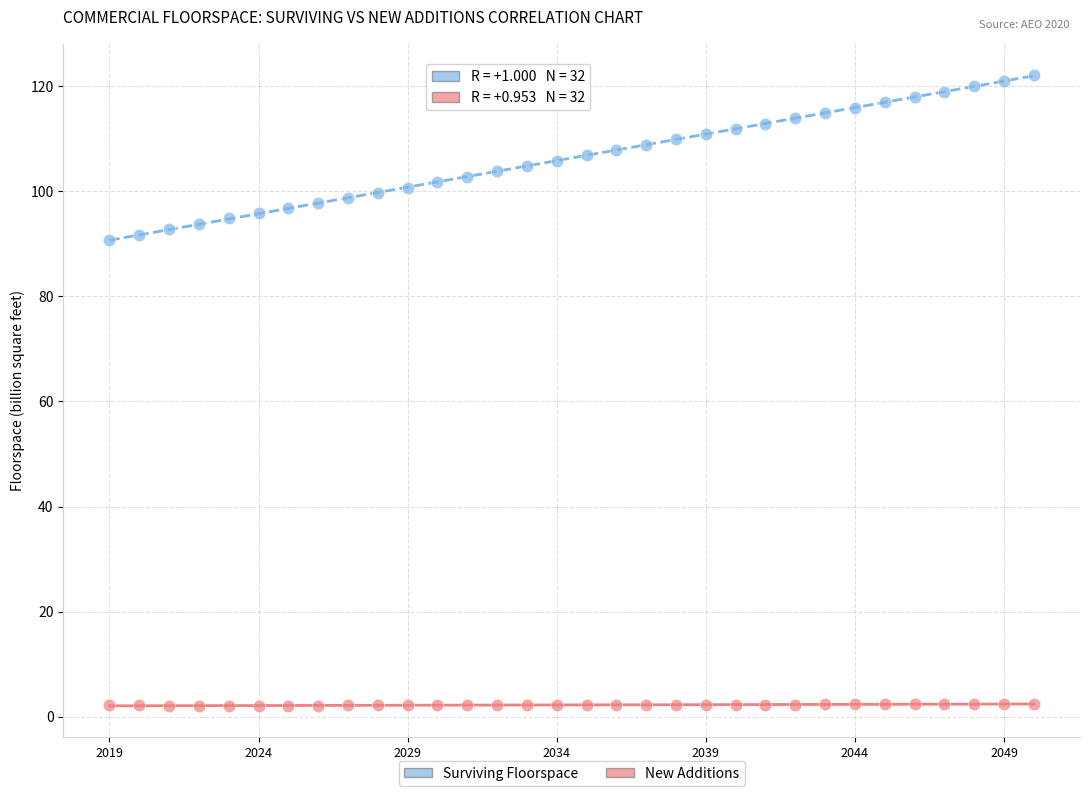

Which series contains the lowest Y value?

New Additions